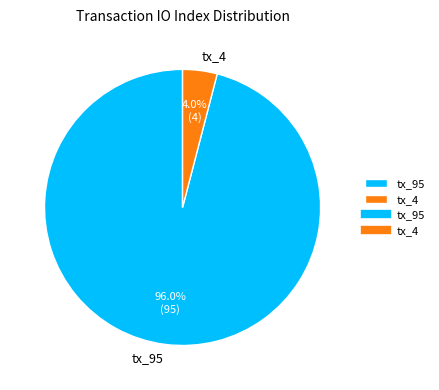

What is the largest slice in the pie chart?

tx_95